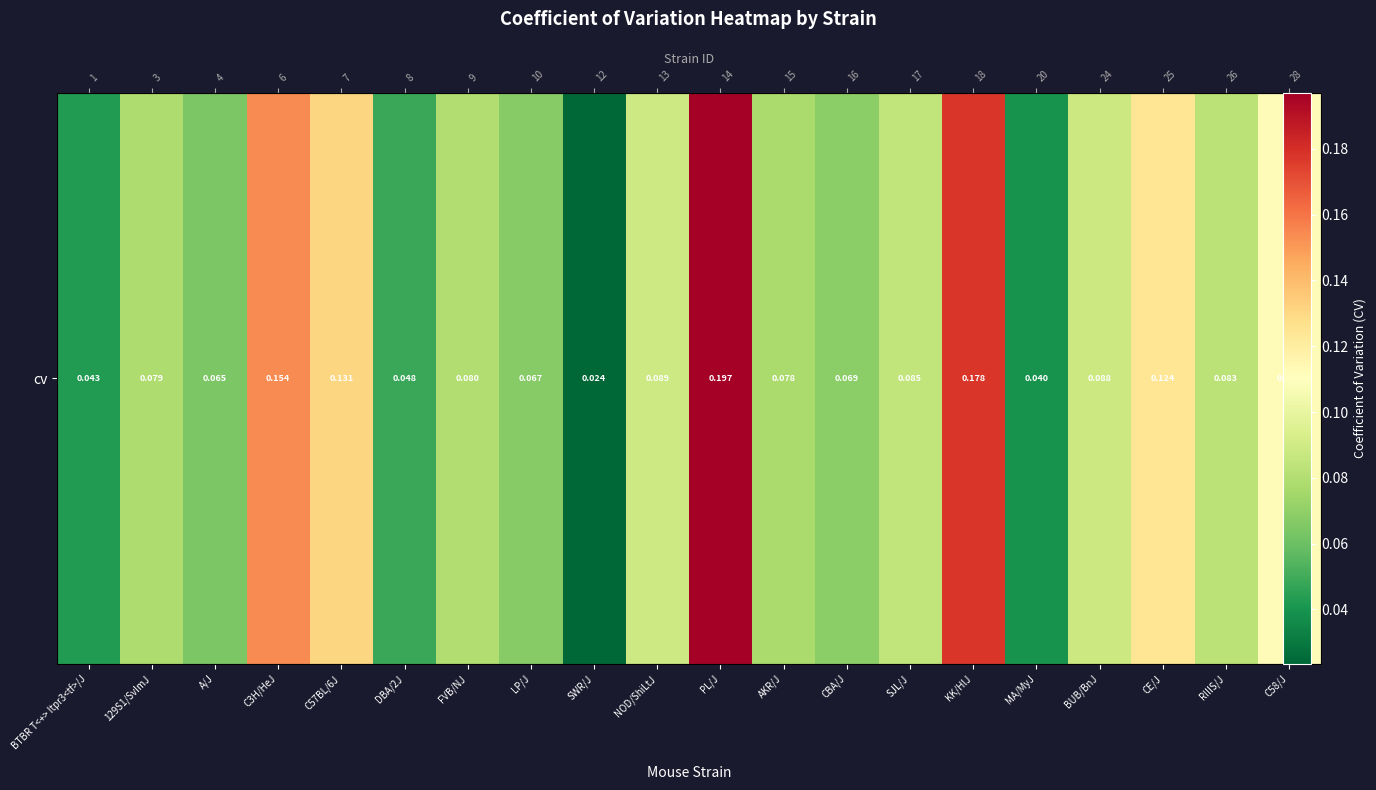

Which category has the highest value across all series?

PL/J